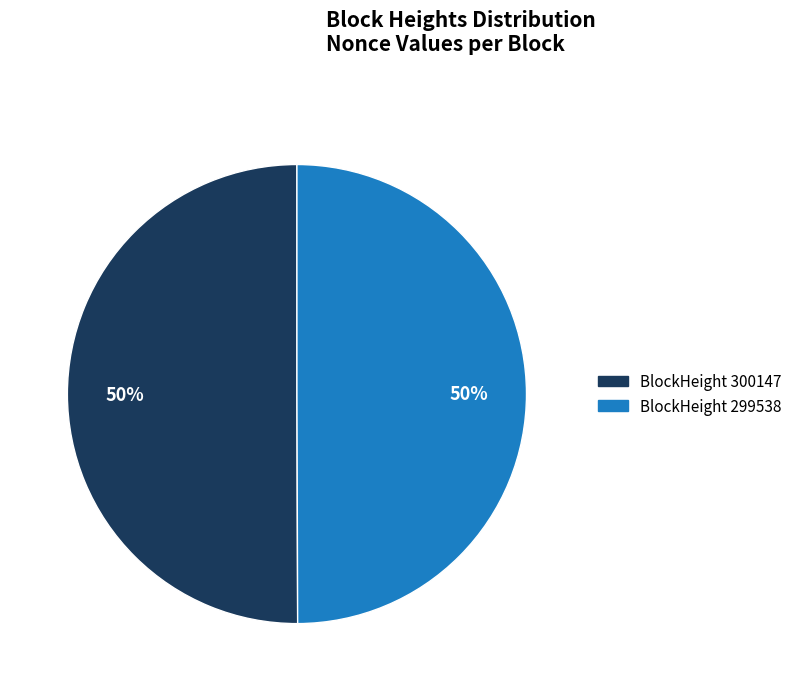

Combined, do BlockHeight 300147 and BlockHeight 299538 account for over 50%?

Yes